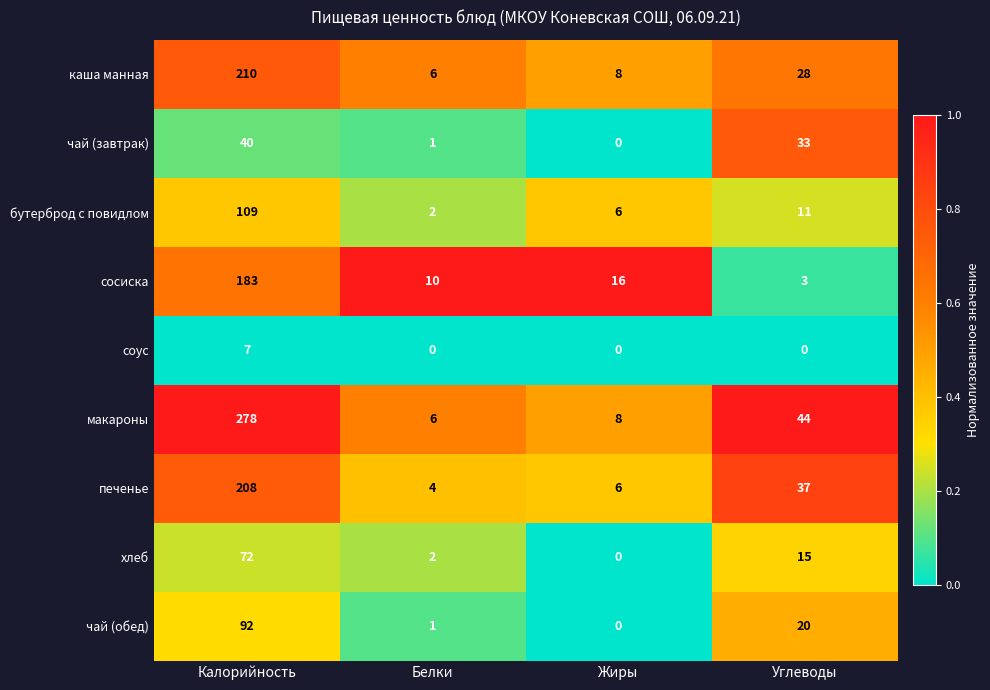

What is the spread (max minus min) of values at Белки?

10